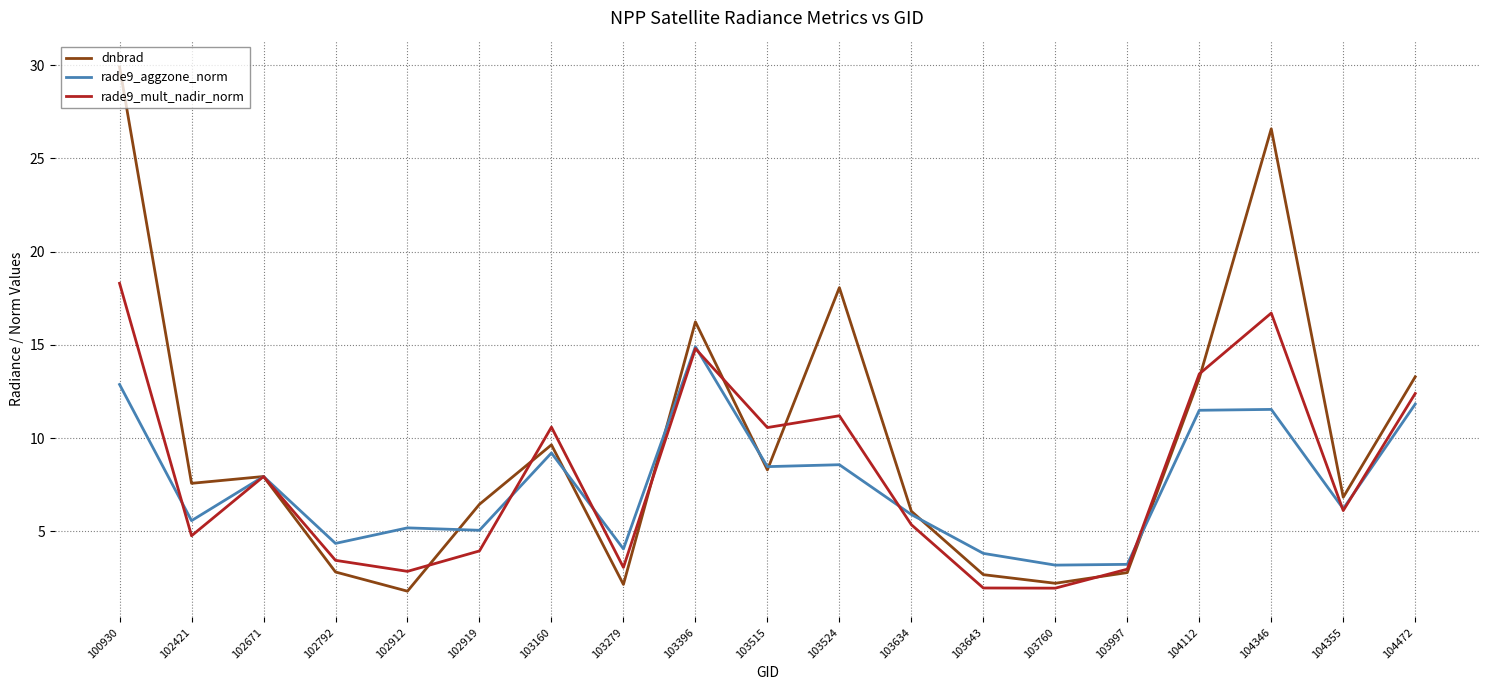

Count the number of data series in this chart.

3